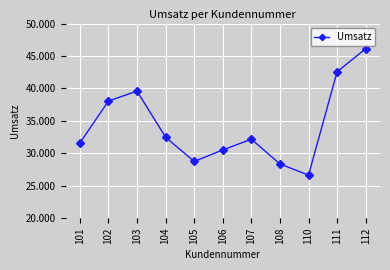

Approximately how many times larger is the value at 101 compared to 108?

1.1